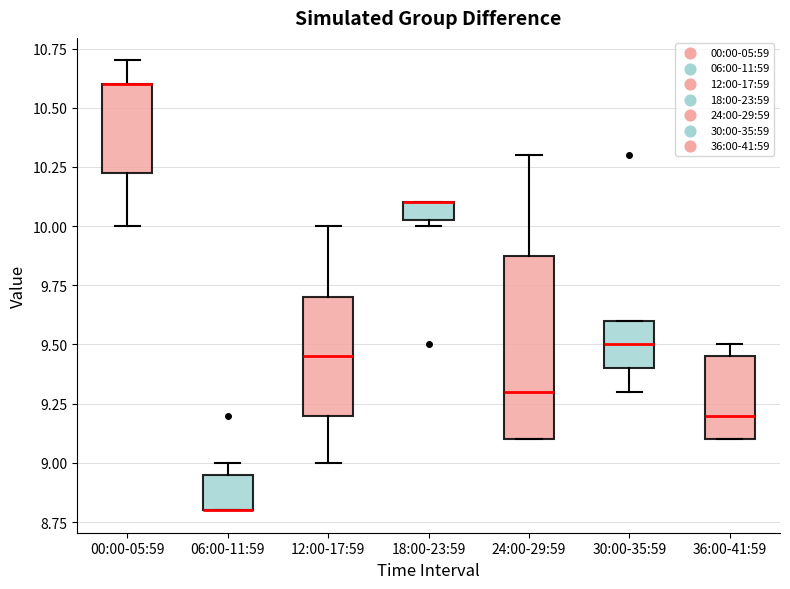

Comparing the boxes themselves (not the whiskers), which one is the tallest?

24:00-29:59